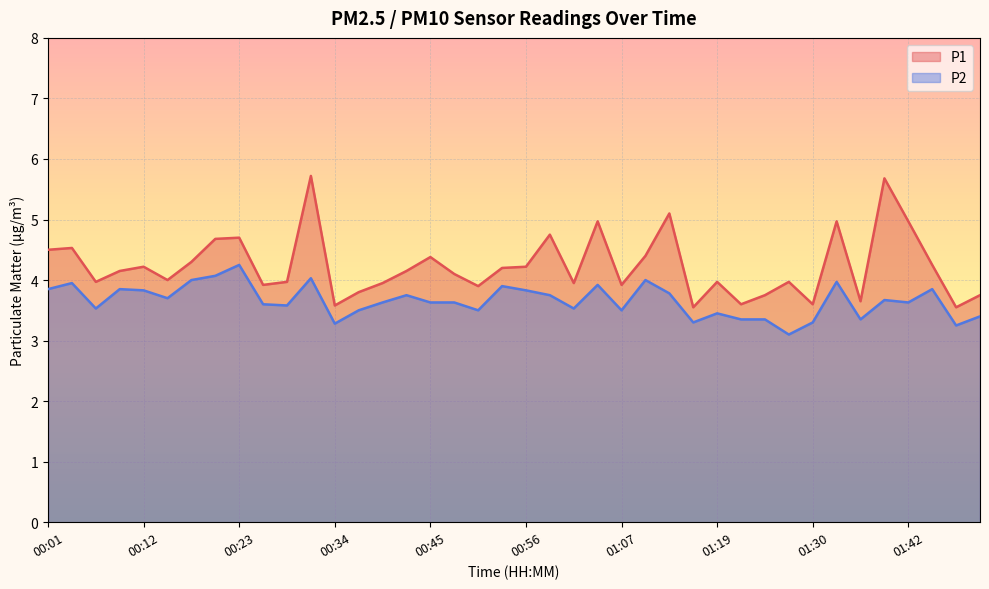

At which category does P1 reach its first local valley?

00:07